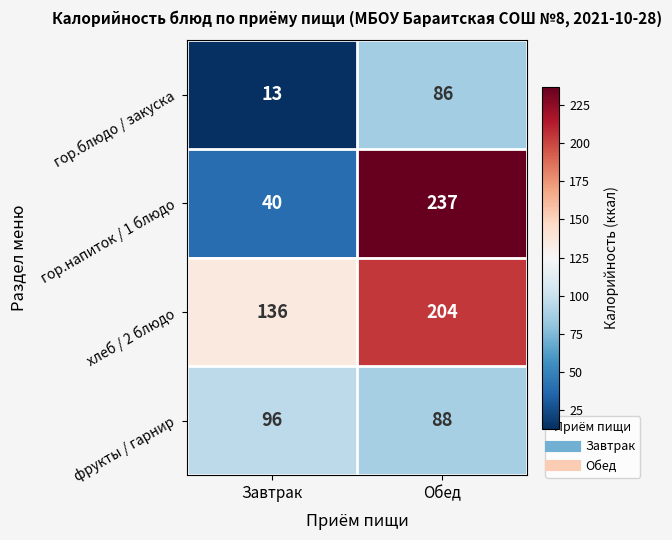

Is it true that хлеб / 2 блюдо equals 204 at Обед?

True